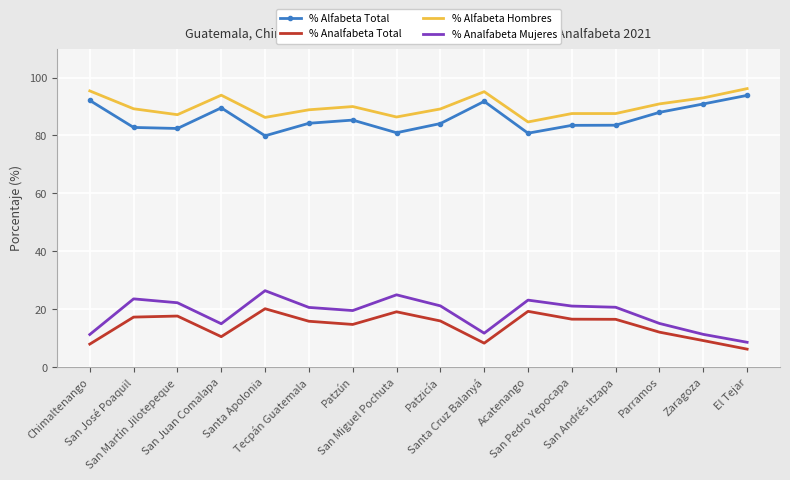

True or false: % Alfabeta Total and % Analfabeta Total intersect in this chart.

False